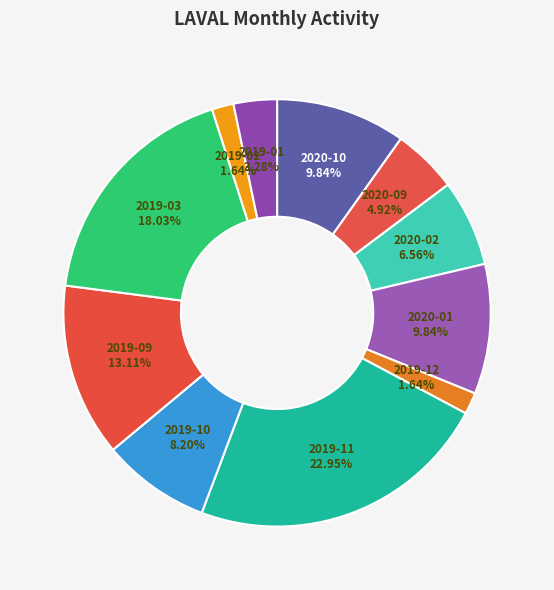

Count the number of slices in the pie.

11